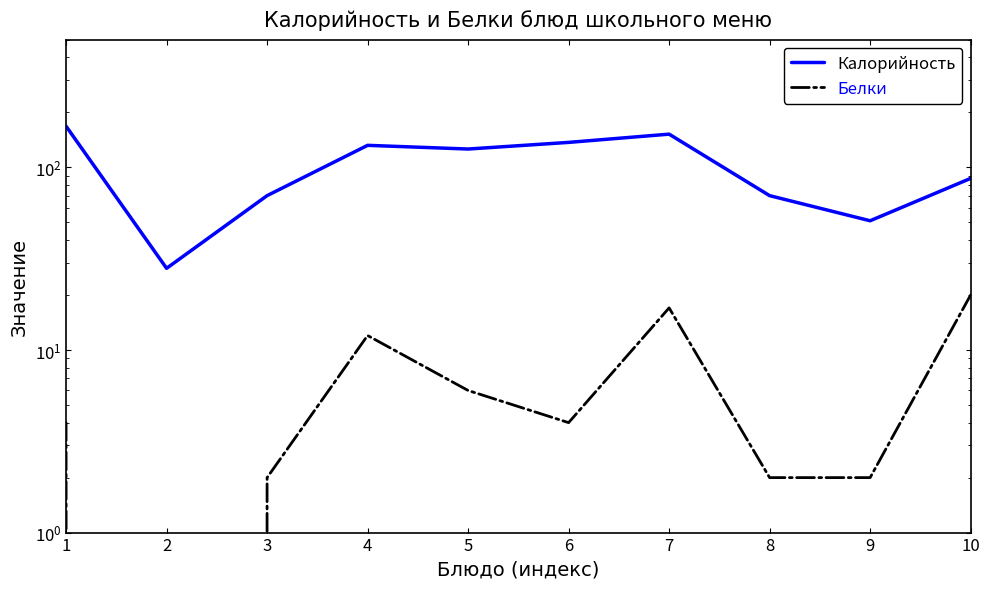

What is the sum of the Калорийность values at 8 and 3?

140